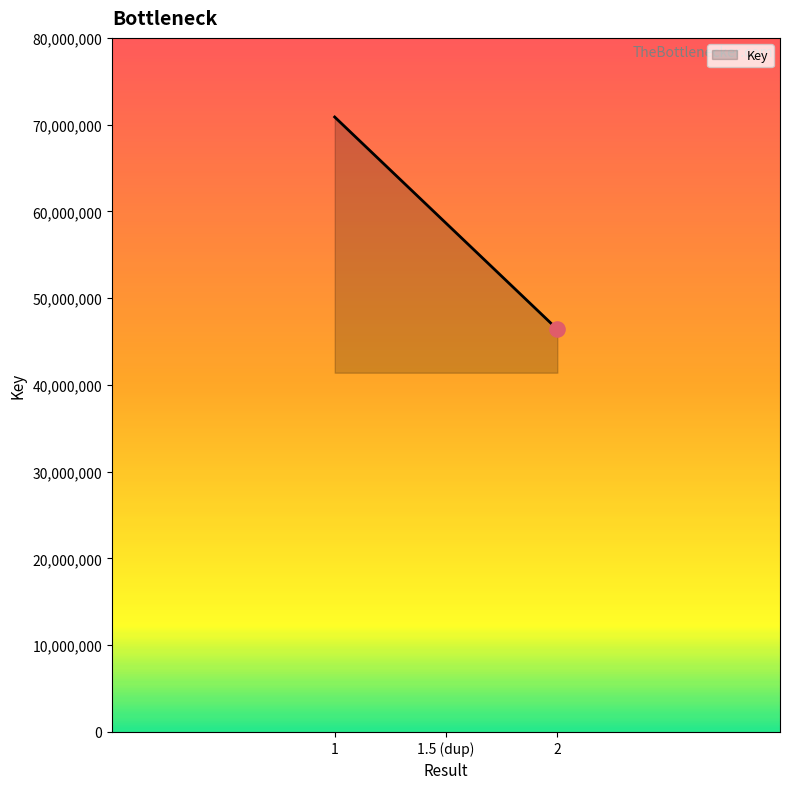

Approximately how many times larger is the value at 1 compared to 1?

1.0